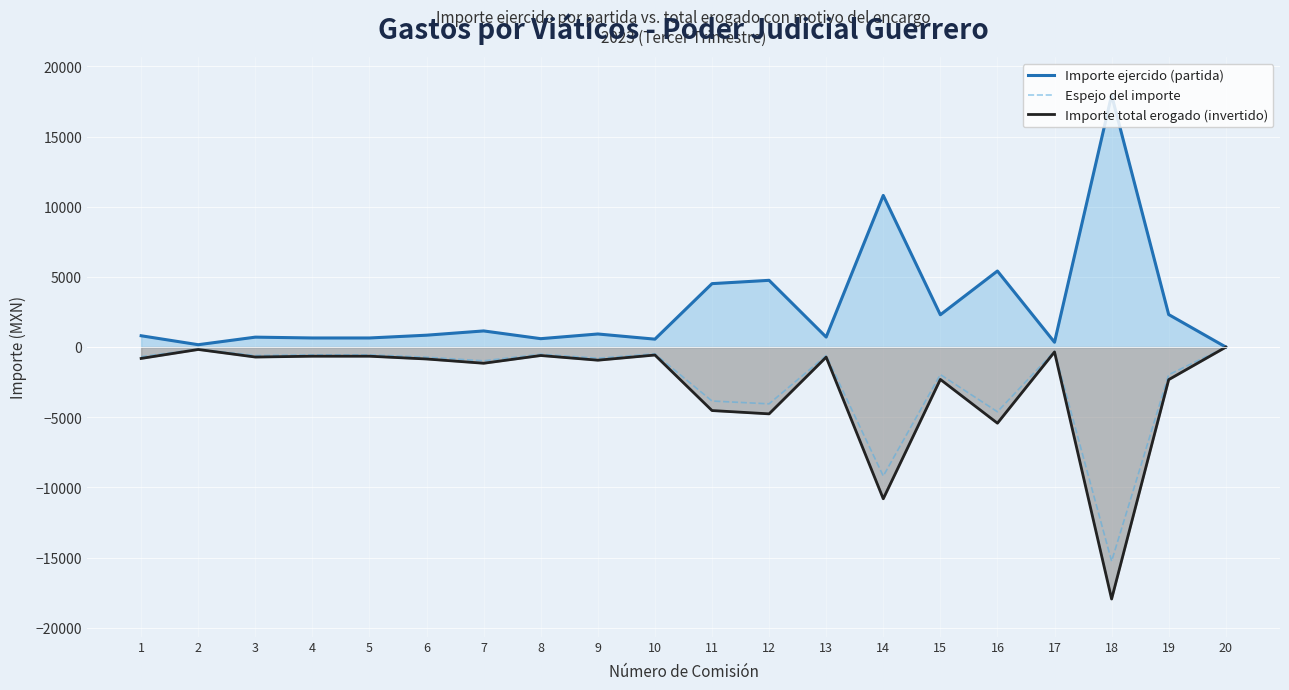

True or false: Importe ejercido (partida) and Importe total erogado (invertido) intersect in this chart.

False